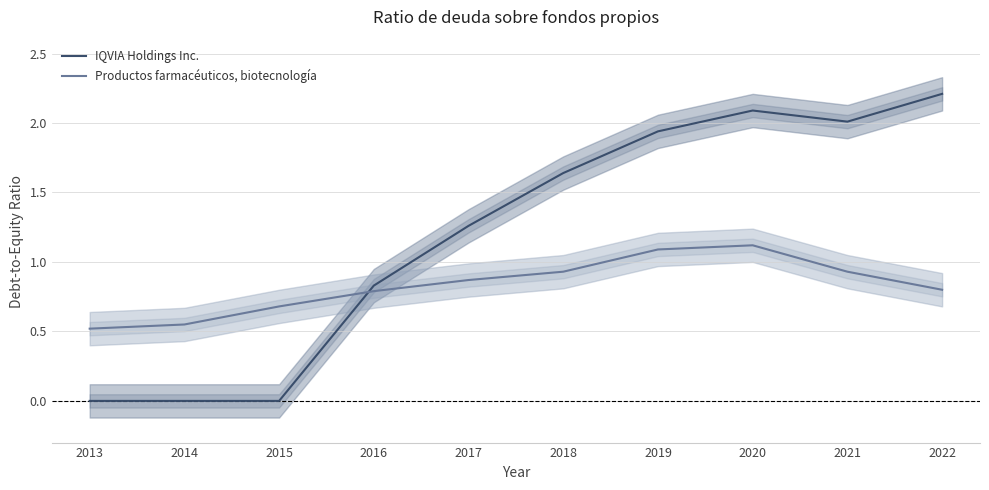

At which category does the chart reach its minimum across all series?

2013